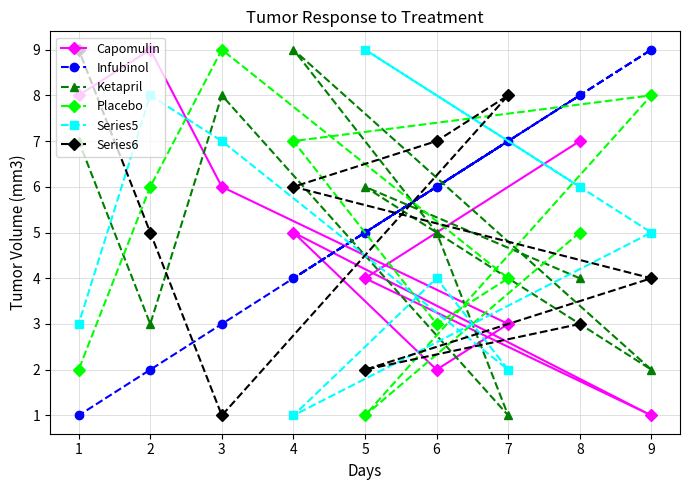

Does the chart display data point markers on the line(s)?

Yes